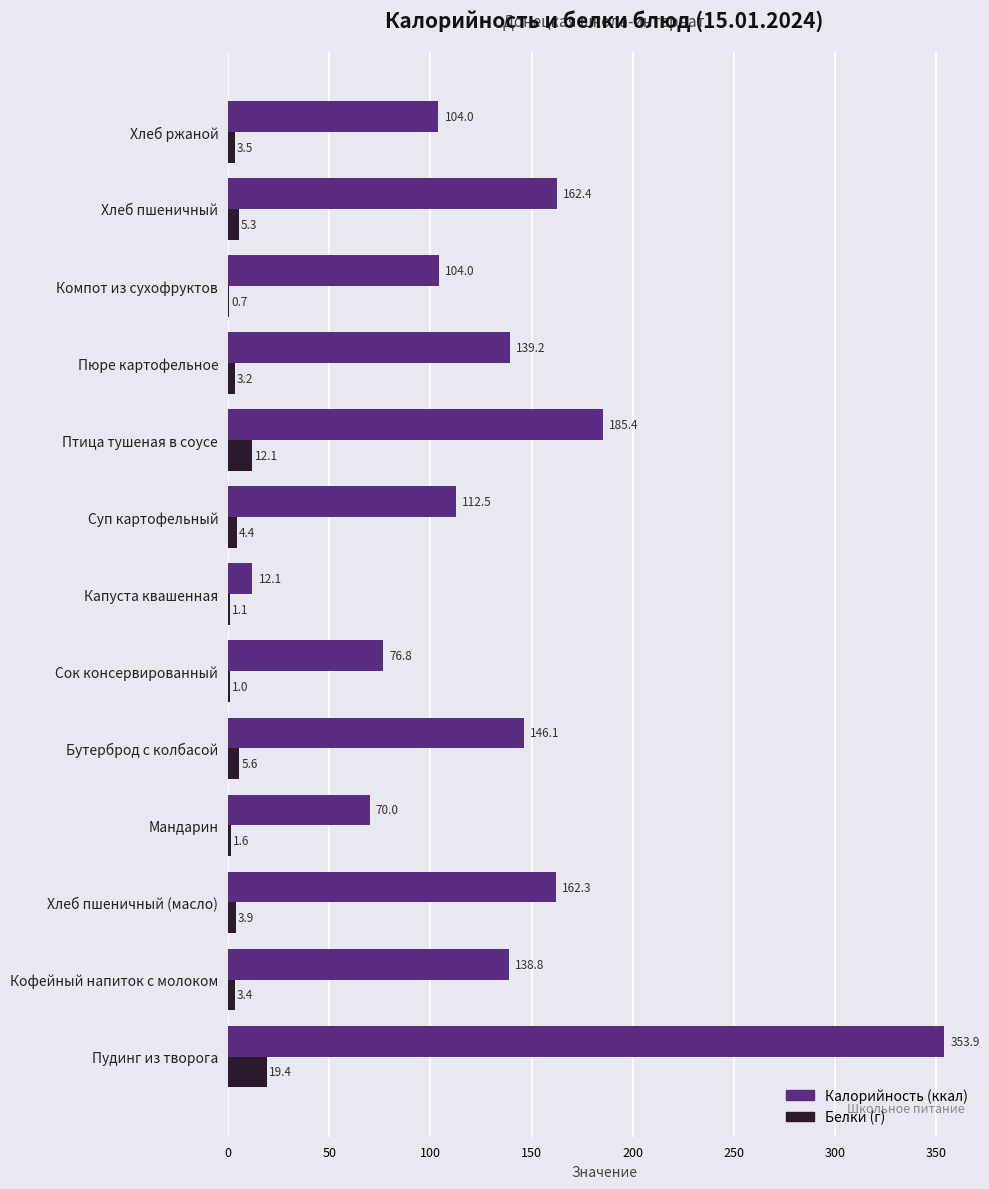

What is the maximum value shown in the chart?

353.9